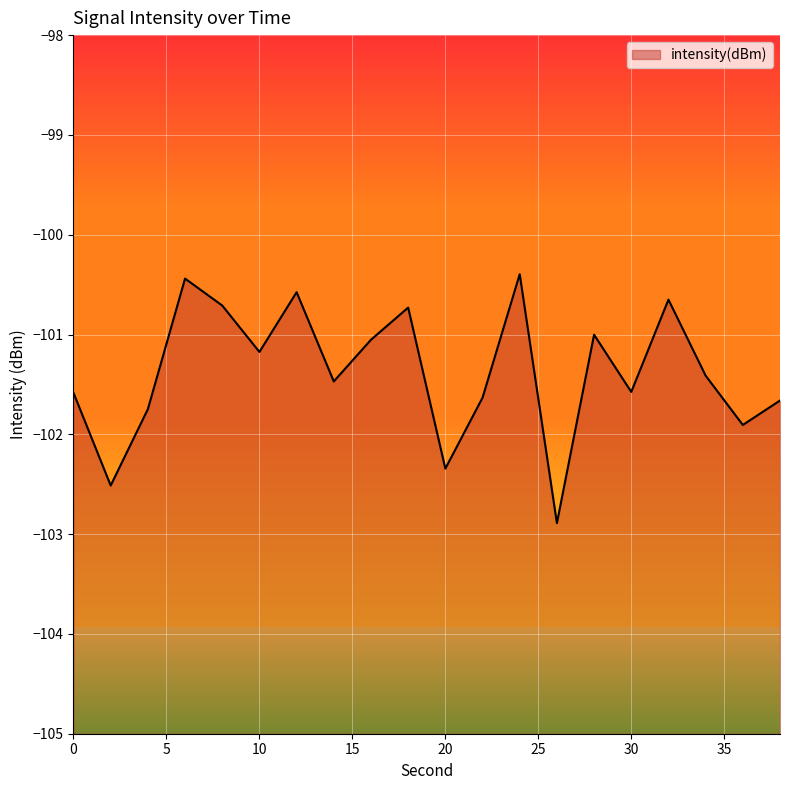

What is the sum of all values?

-2027.5